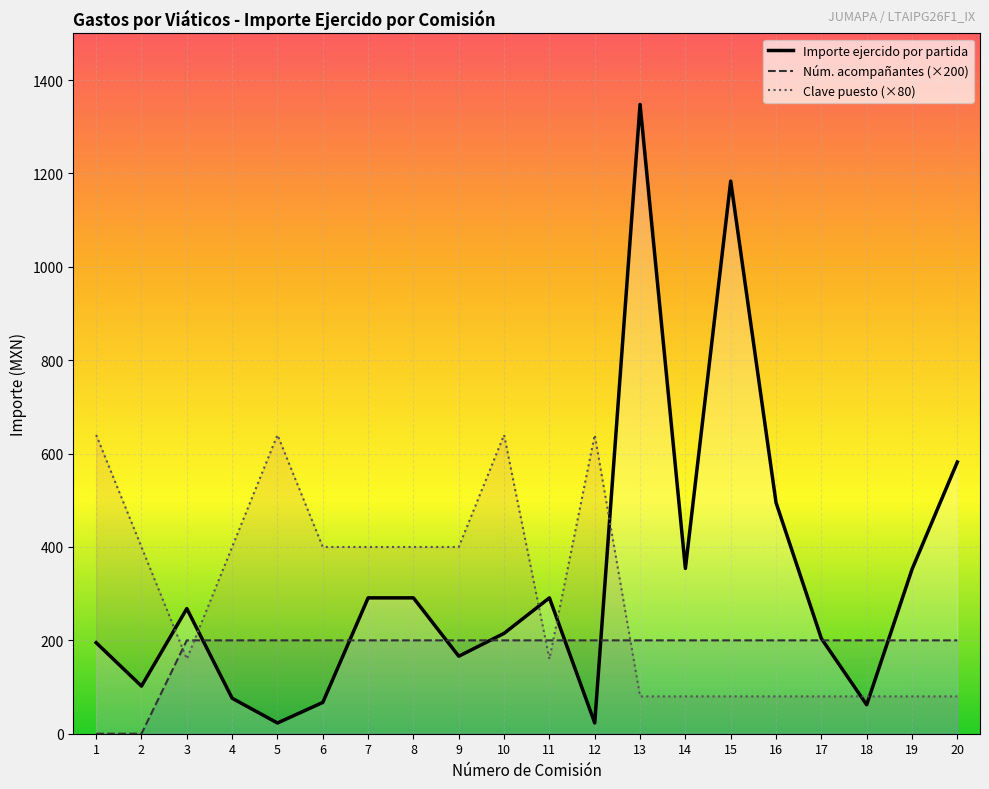

At which category does Importe total erogado reach its first local peak?

3